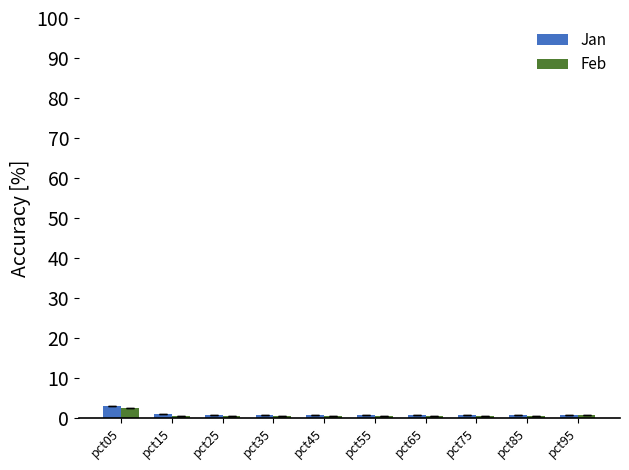

Which label corresponds to the largest value in the chart?

pct05